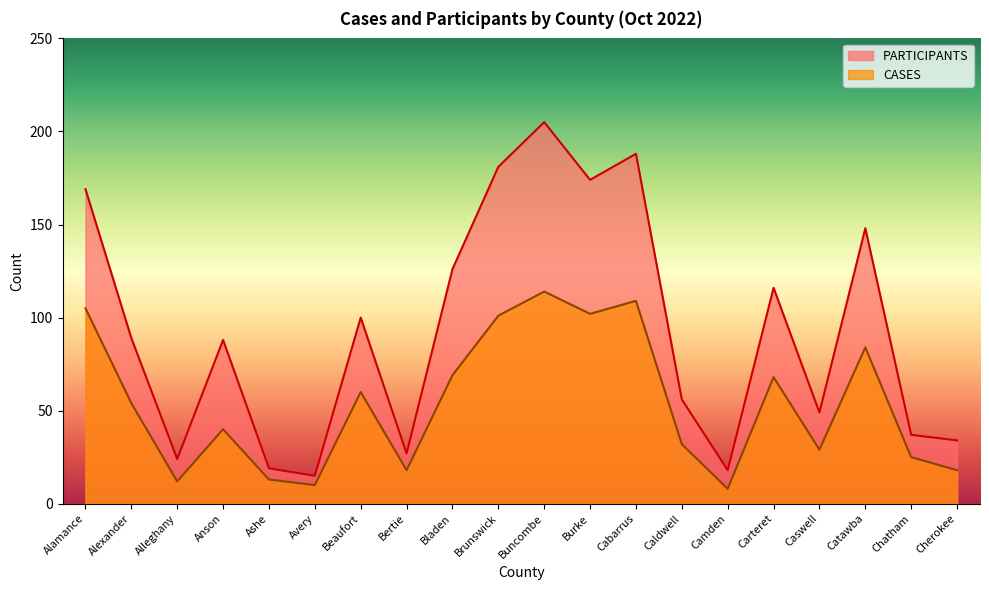

Which series has the largest range (max minus min)?

PARTICIPANTS